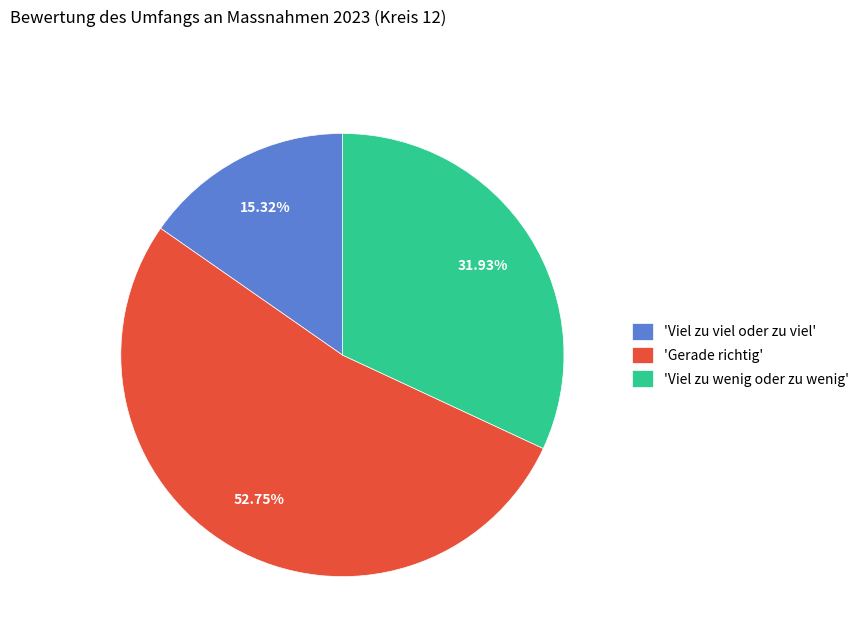

Which category accounts for the majority?

'Gerade richtig'